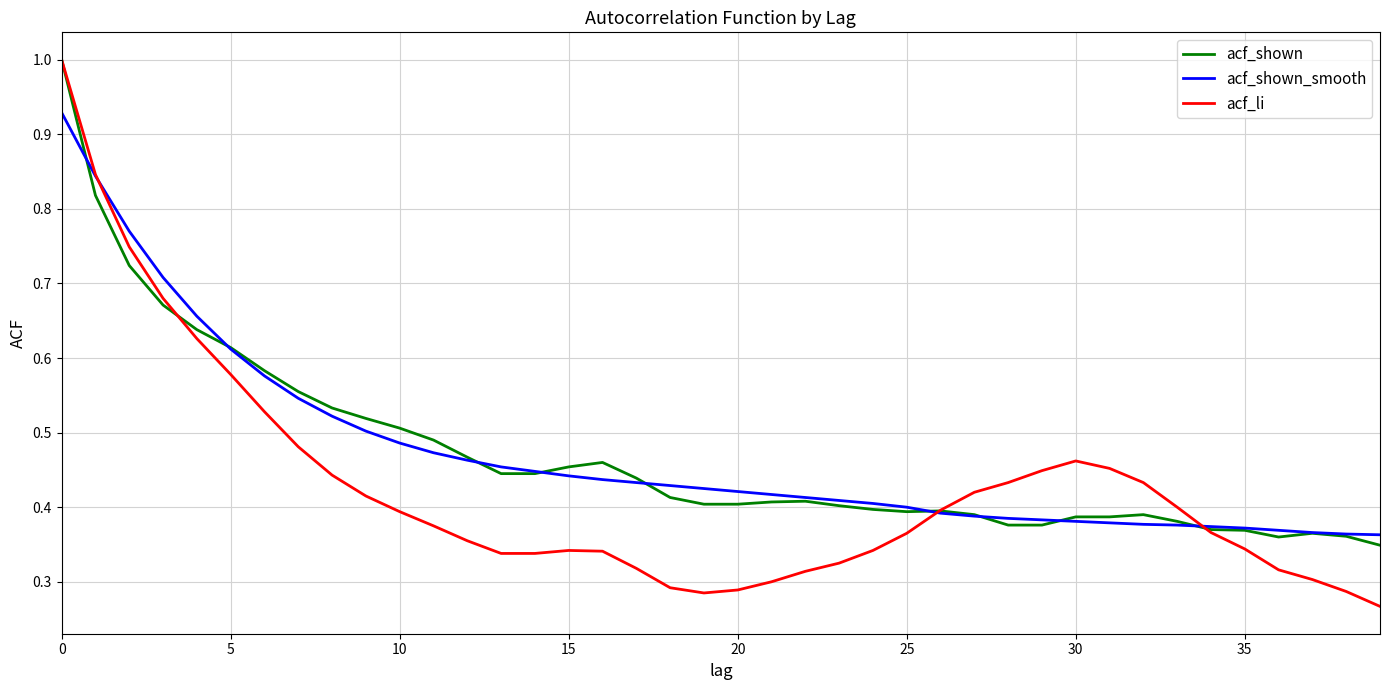

Which series has the widest spread of values?

acf_li